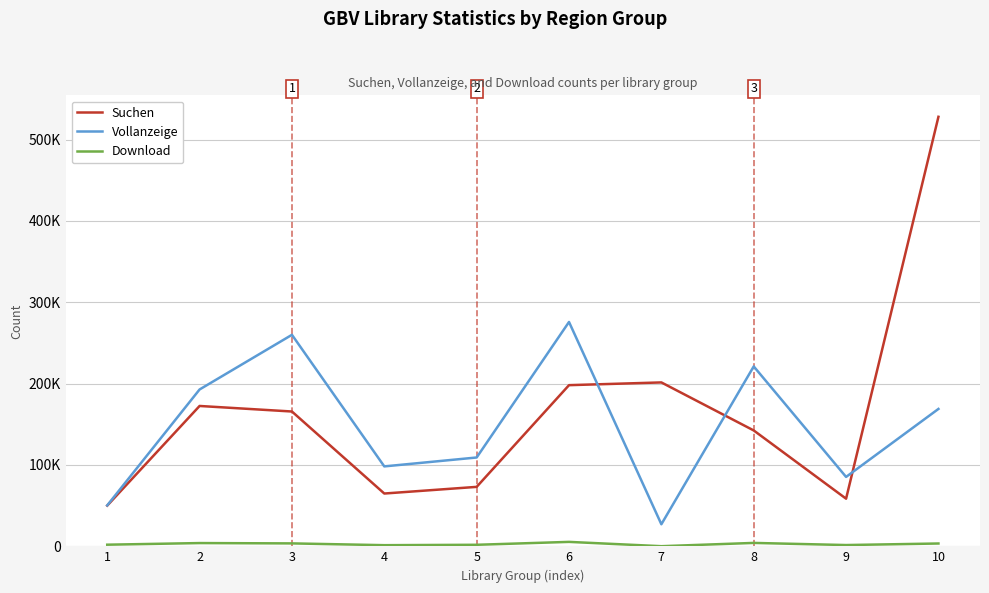

List the series in order of their peak value, highest first.

Suchen, Vollanzeige, Download